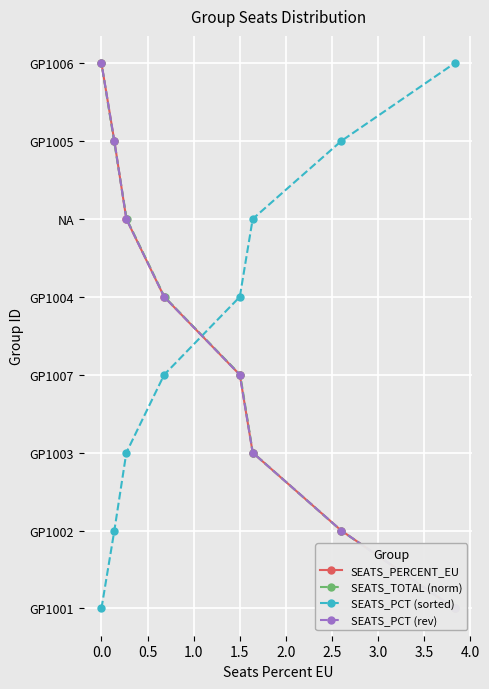

How many series are shown in this chart?

4